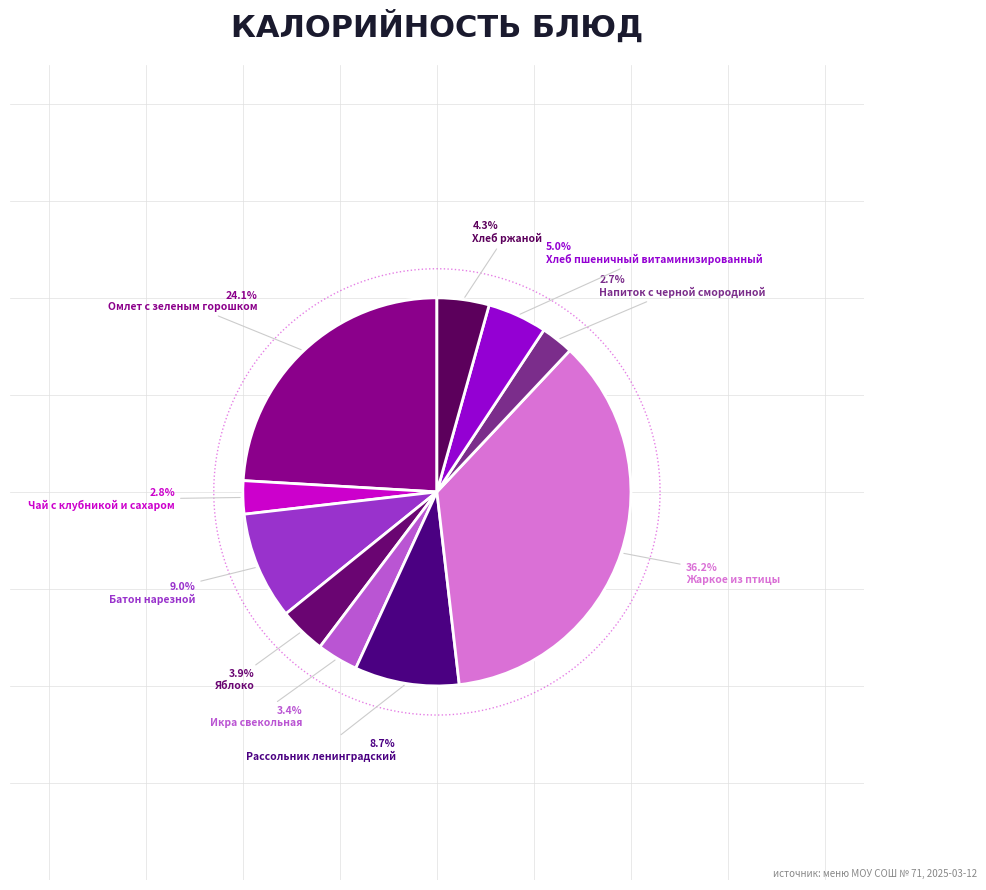

What percentage is the Рассольник ленинградский slice, to the nearest percent?

9%